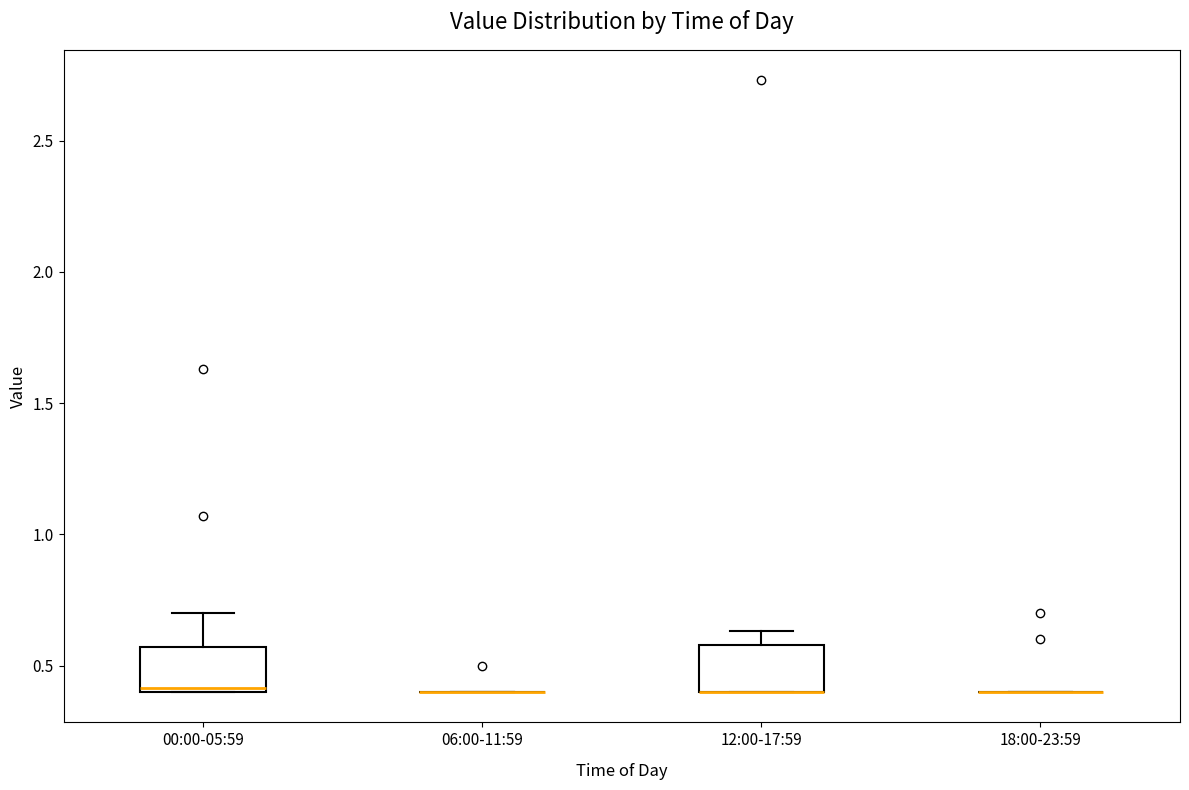

Reading left to right, read every box against the y-axis: the position of its median line, the range the box covers, and the ends of its whiskers. The values are not printed on the chart, so give them approximately, as read against the axis.

00:00-05:59: median 0.40 (just above the box's lower edge), box 0.40 to 0.55, whiskers 0.40 to 0.70
06:00-11:59: box collapsed to a line at 0.40, whiskers 0.40 to 0.40
12:00-17:59: median 0.40 (drawn on the box's lower edge), box 0.40 to 0.60, whiskers 0.40 to 0.65
18:00-23:59: box collapsed to a line at 0.40, whiskers 0.40 to 0.40